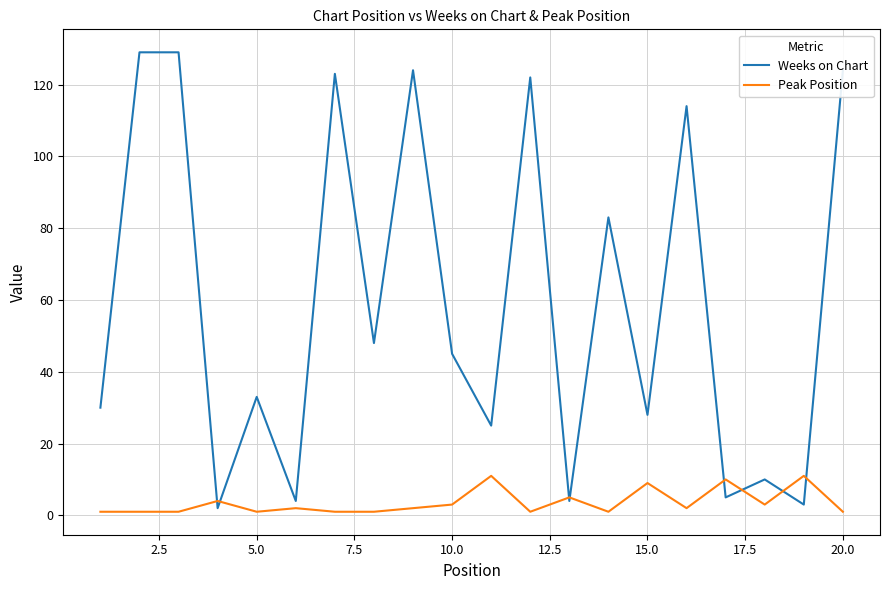

What is the maximum value shown in the chart?

129